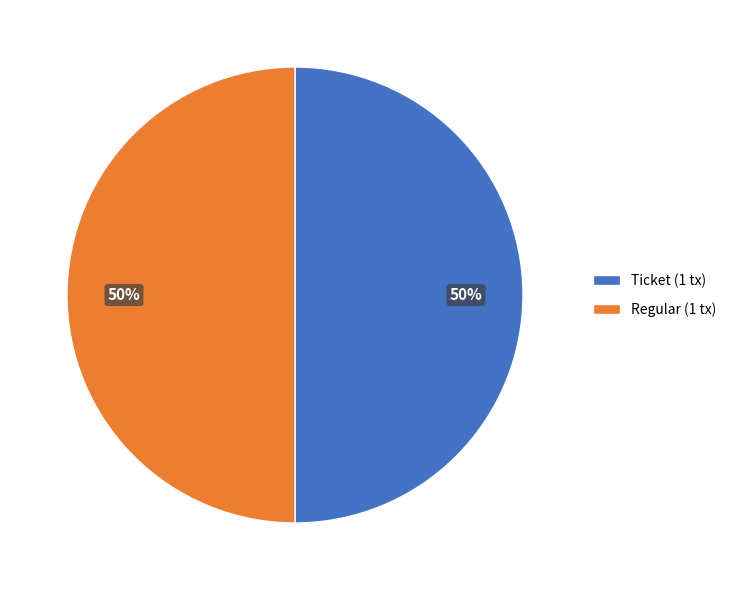

Combined, do Regular (1 tx) and Ticket (1 tx) account for over 50%?

Yes